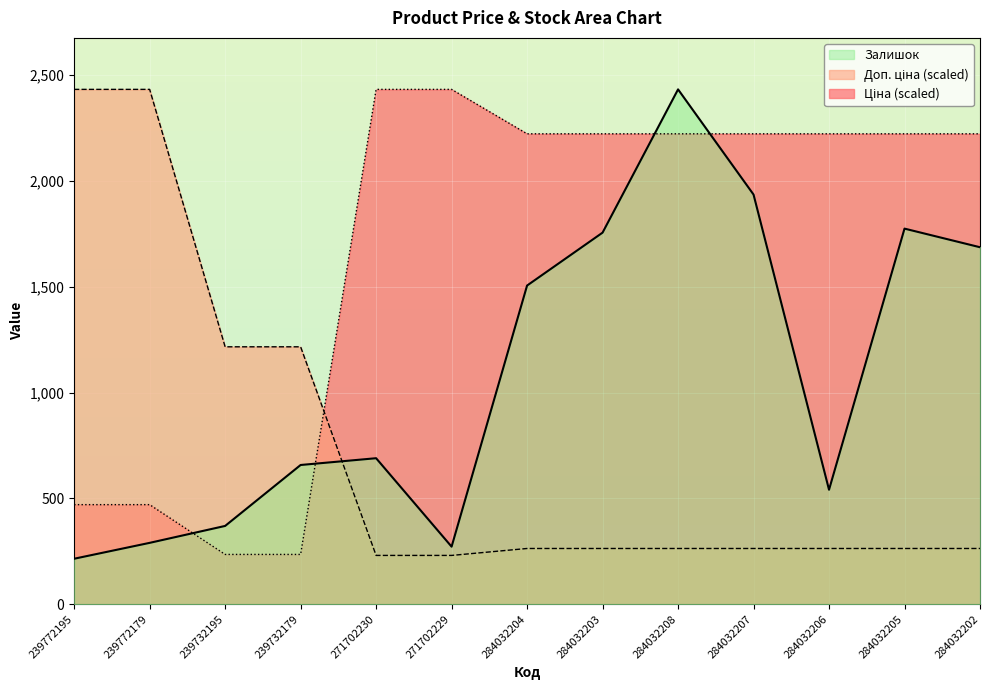

Reading left to right, what are all the values shown in this chart?

Ціна: 239772195=470.6	239772179=470.6	239732195=235.3	239732179=235.3	271702230=2433.0	271702229=2433.0	284032204=2223.0	284032203=2223.0	284032208=2223.0	284032207=2223.0	284032206=2223.0	284032205=2223.0	284032202=2223.0
Доп. ціна: 239772195=2433.0	239772179=2433.0	239732195=1216.5	239732179=1216.5	271702230=230.6	271702229=230.6	284032204=263.4	284032203=263.4	284032208=263.4	284032207=263.4	284032206=263.4	284032205=263.4	284032202=263.4
Залишок: 239772195=215.0	239772179=290.0	239732195=370.0	239732179=658.0	271702230=690.0	271702229=272.0	284032204=1506.0	284032203=1756.0	284032208=2433.0	284032207=1936.0	284032206=541.0	284032205=1775.0	284032202=1687.0